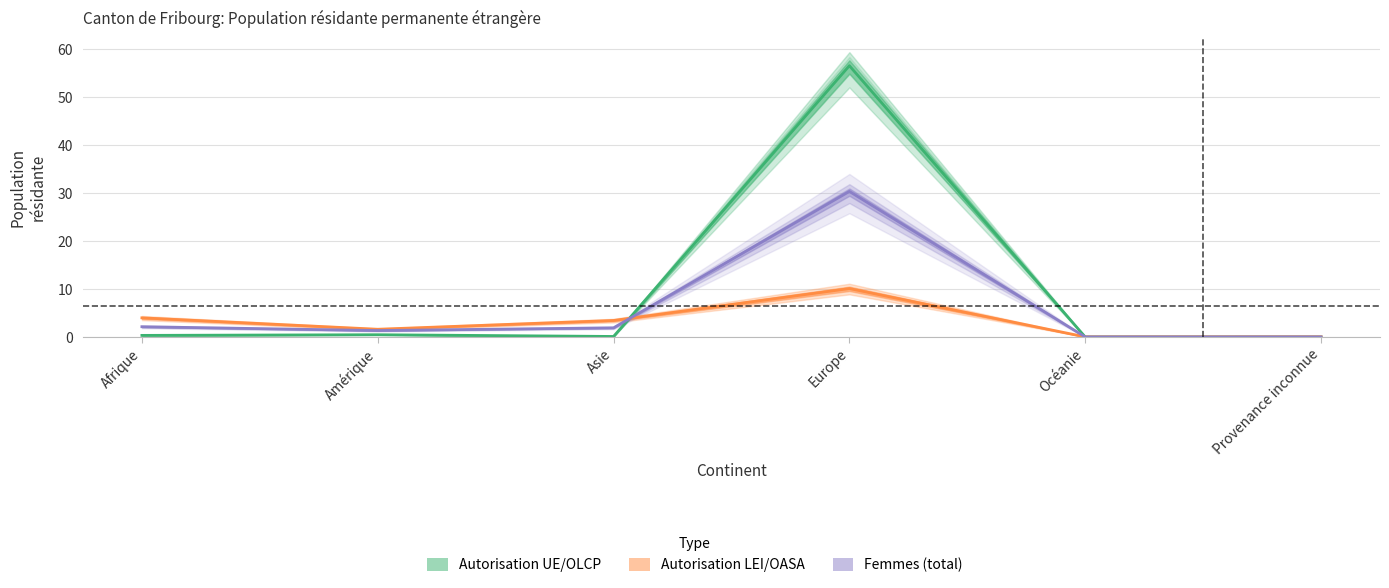

At which label is Autorisation LEI/OASA closest to 5?

Afrique